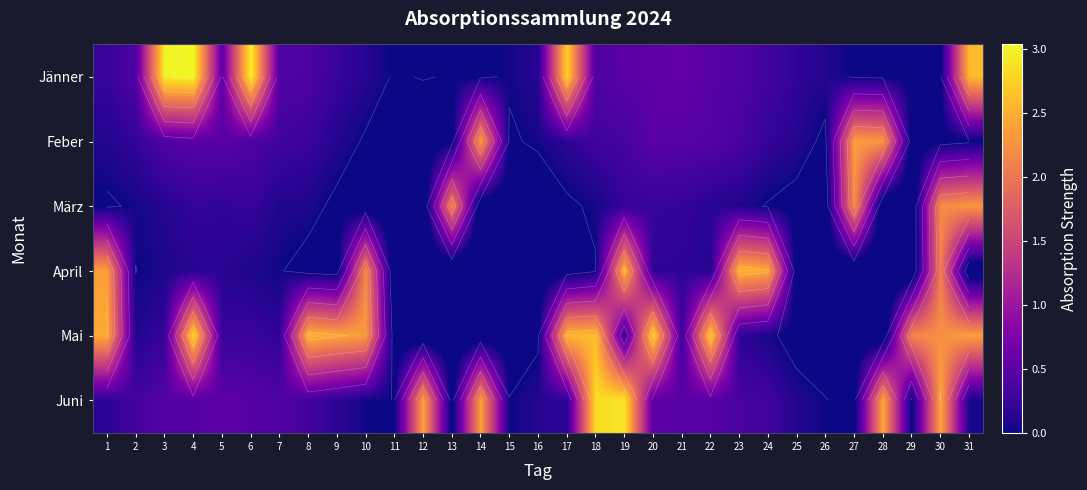

What is the sum of all Jänner values?

20.1